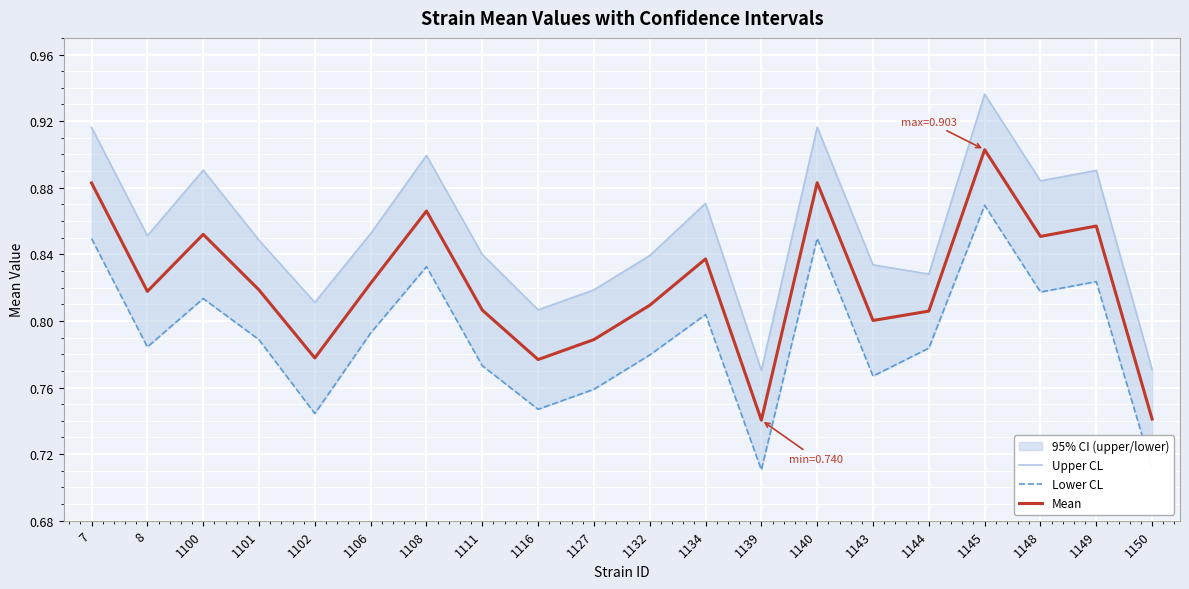

Which series has the largest total across all categories?

Upper CL